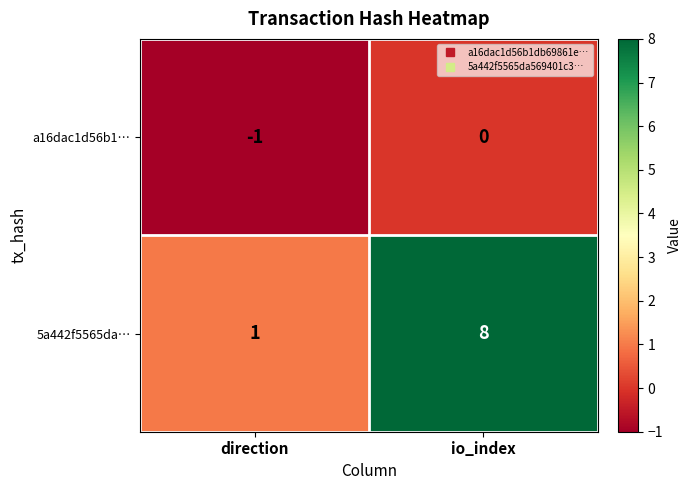

Which series has the widest spread of values?

5a442f5565da…